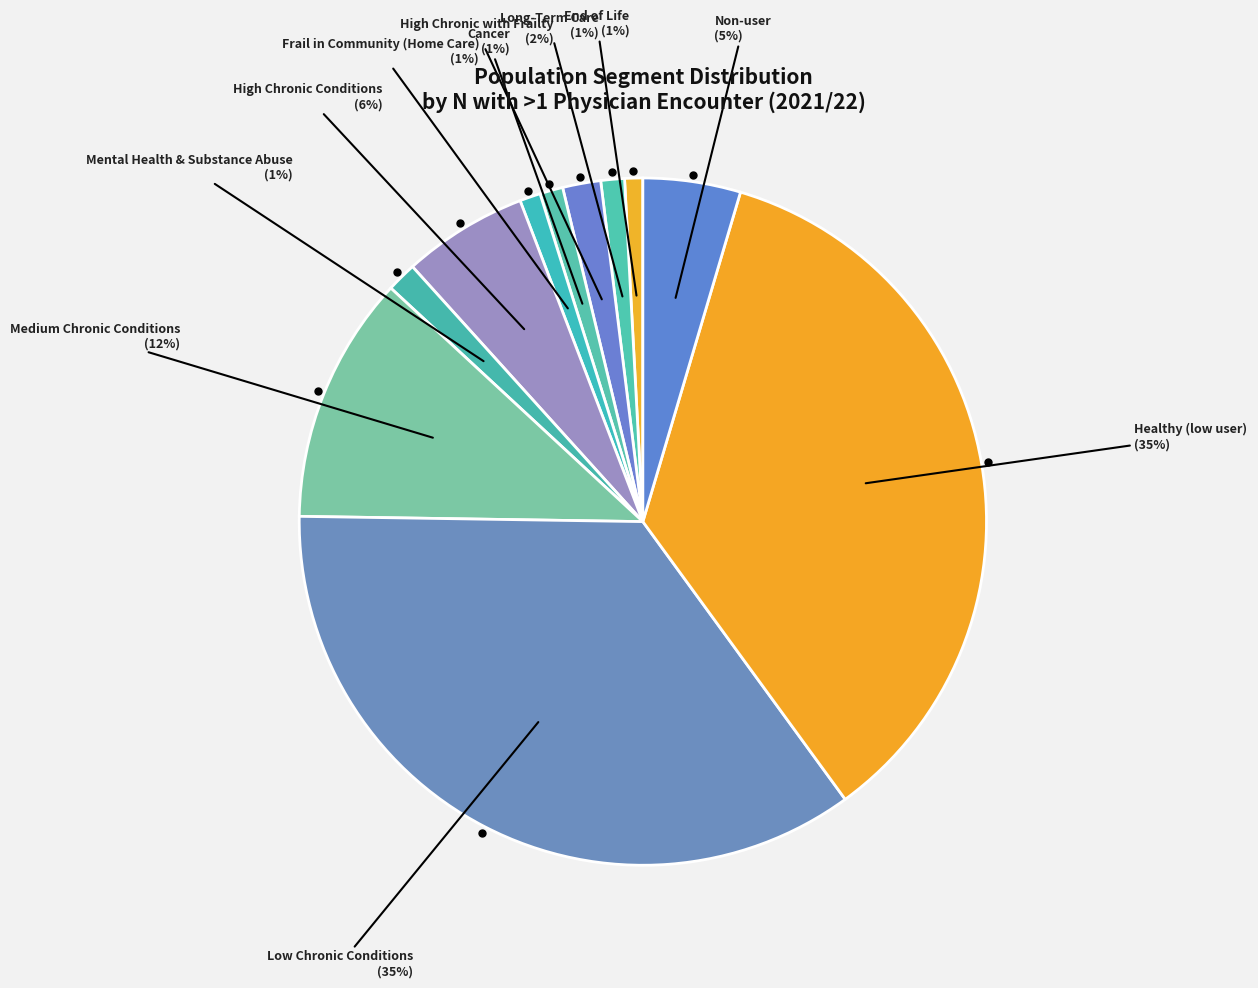

Does High Chronic Conditions account for over 50% of the chart?

No